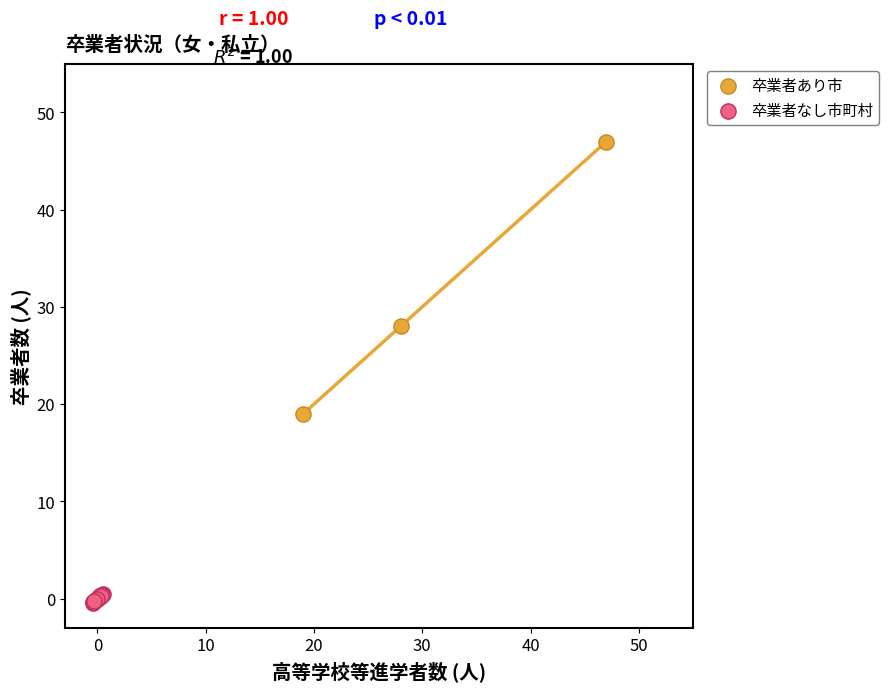

Which series reaches the maximum Y coordinate?

卒業者あり市